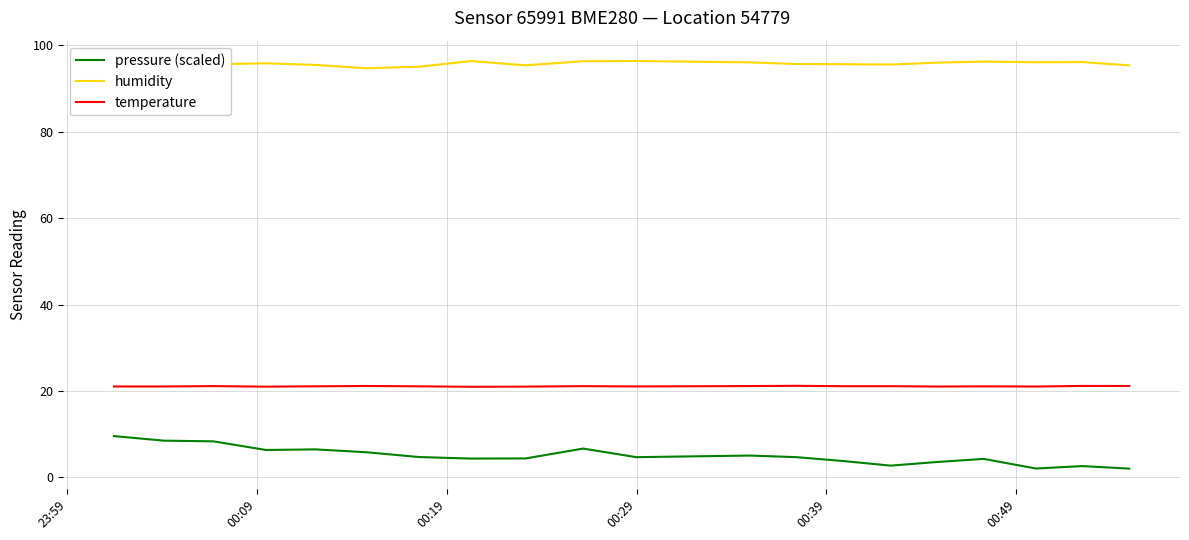

True or false: humidity and pressure (scaled) intersect in this chart.

False